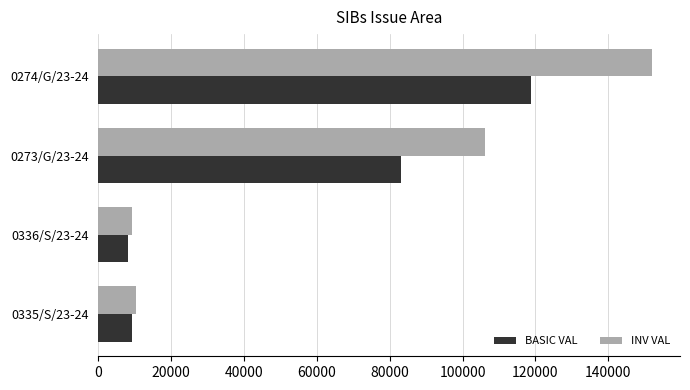

How many values in the BASIC VAL series are below 82986?

2